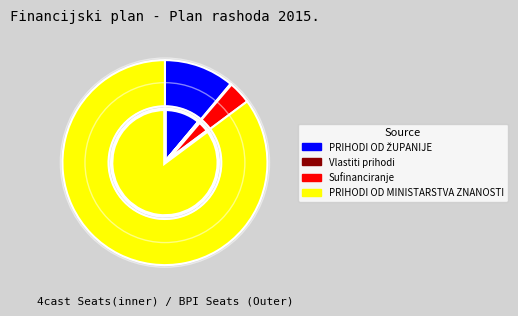

Which slice is the largest?

PRIHODI OD MINISTARSTVA ZNANOSTI